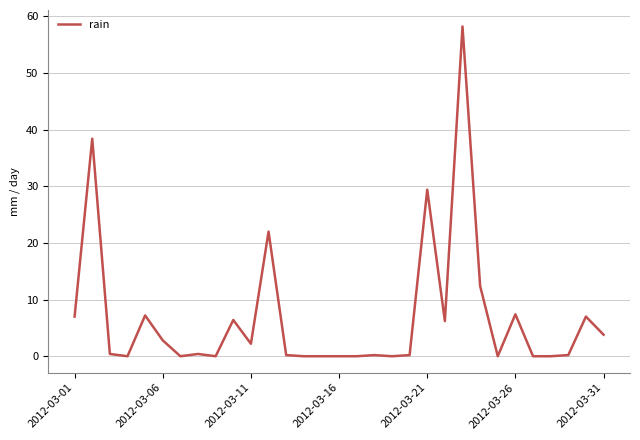

What is the difference between the maximum and minimum values?

58.2